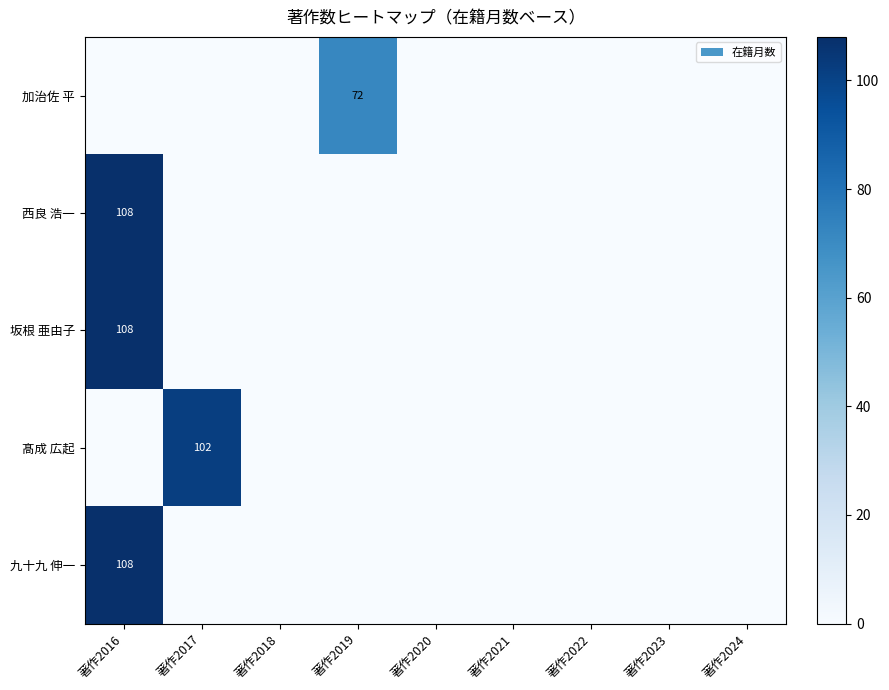

Is it true that 坂根 亜由子 equals 183 at 著作2016?

False